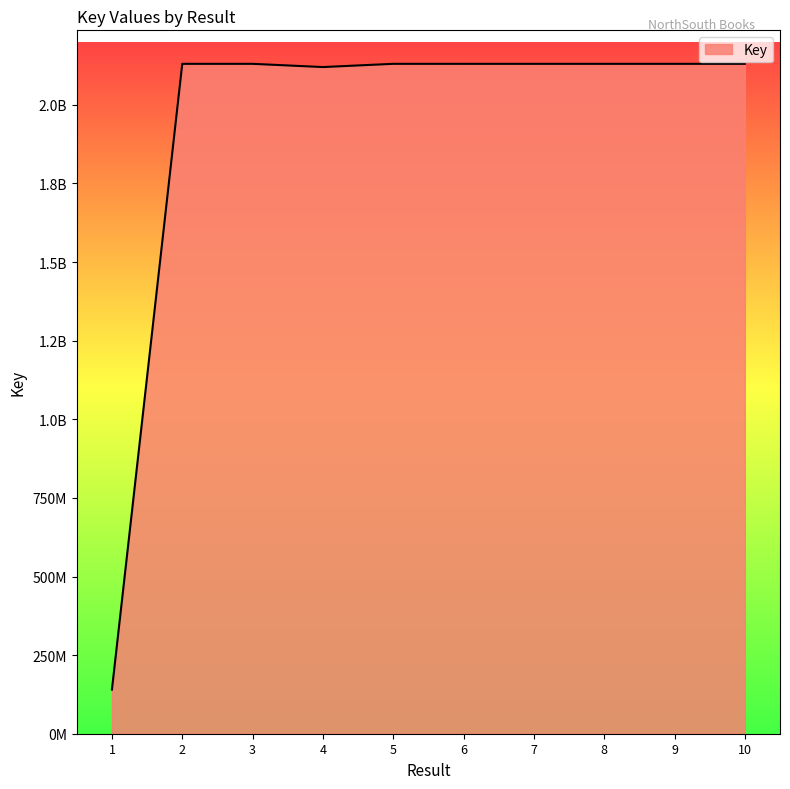

Is this an area chart (filled region under the line)?

Yes